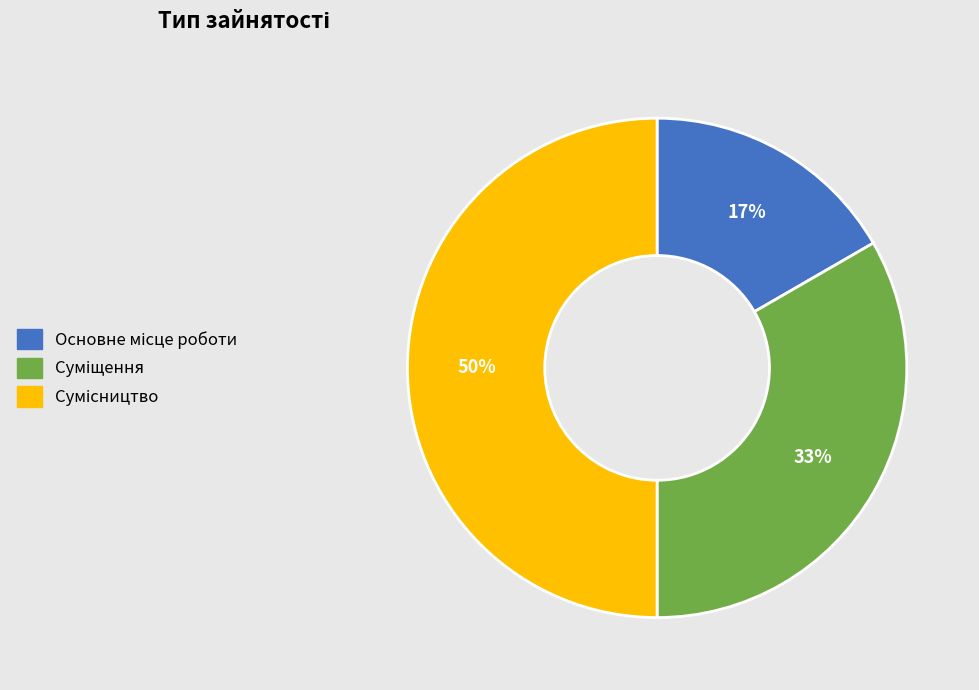

To the nearest percent, what is the average slice percentage?

33%